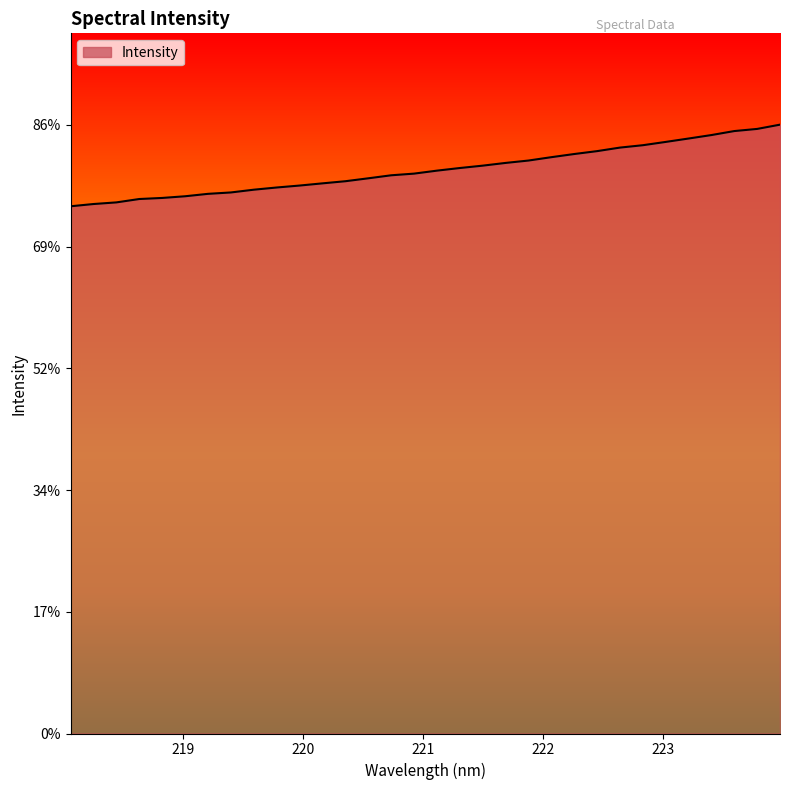

Does the chart have visible grid lines?

No